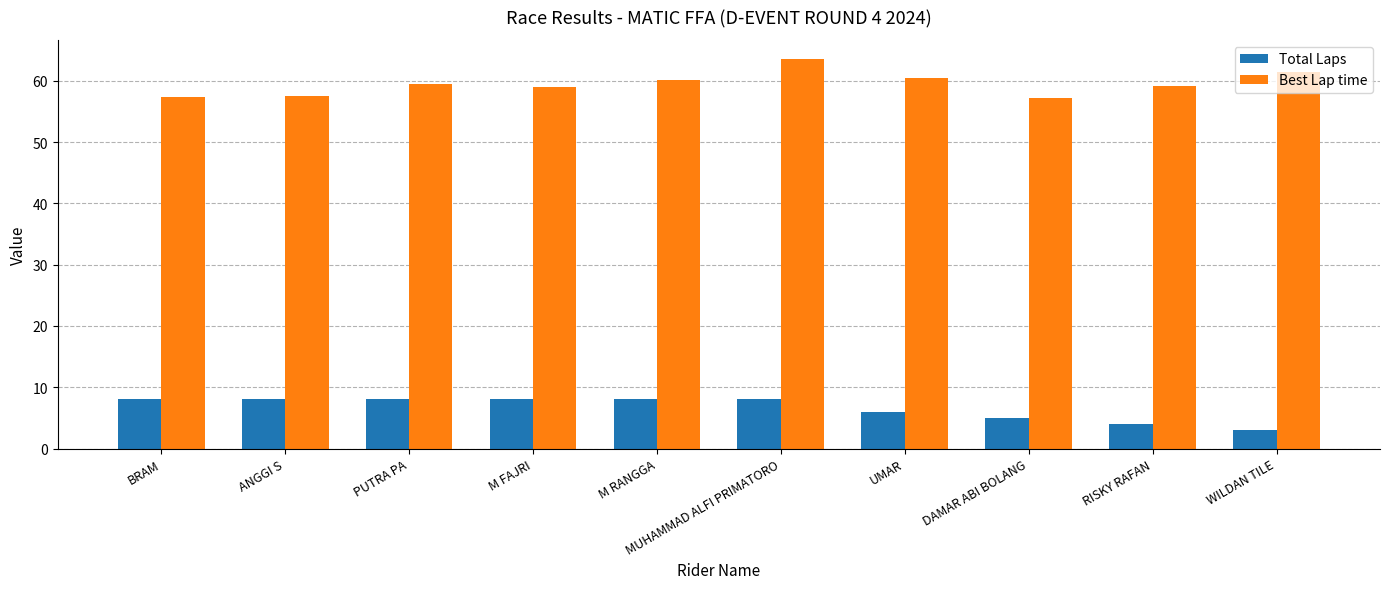

What is the highest value of the Total Laps series?

8.0